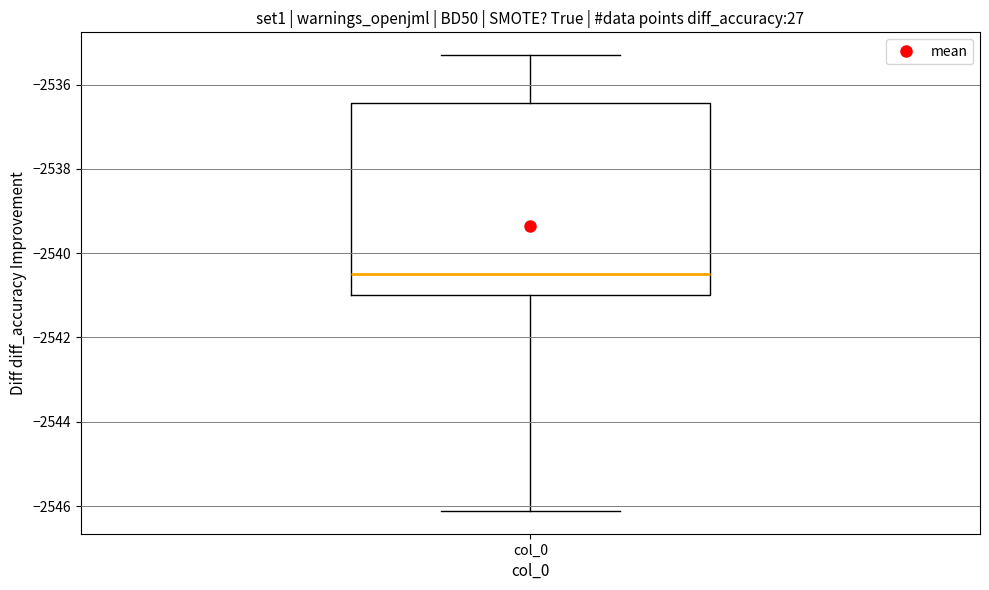

Transcribe this box plot: give where the median line is, the range the box spans, and where the two whiskers end, as read against the y-axis. The values are not printed on the chart, so give them approximately, as read against the axis.

median -2540.4, box -2541.0 to -2536.4, whiskers -2546.2 to -2535.4